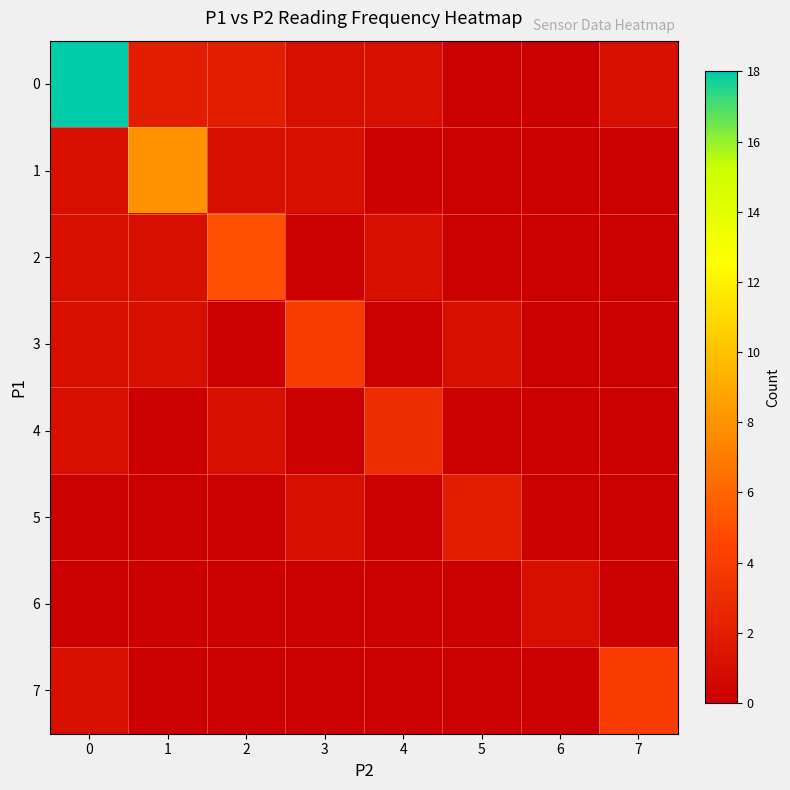

Reading left to right, what are all the values shown in this chart?

0: 0=18	1=2	2=2	3=1	4=1	5=0	6=0	7=1
1: 0=1	1=8	2=1	3=1	4=0	5=0	6=0	7=0
2: 0=1	1=1	2=5	3=0	4=1	5=0	6=0	7=0
3: 0=1	1=1	2=0	3=4	4=0	5=1	6=0	7=0
4: 0=1	1=0	2=1	3=0	4=3	5=0	6=0	7=0
5: 0=0	1=0	2=0	3=1	4=0	5=2	6=0	7=0
6: 0=0	1=0	2=0	3=0	4=0	5=0	6=1	7=0
7: 0=1	1=0	2=0	3=0	4=0	5=0	6=0	7=4